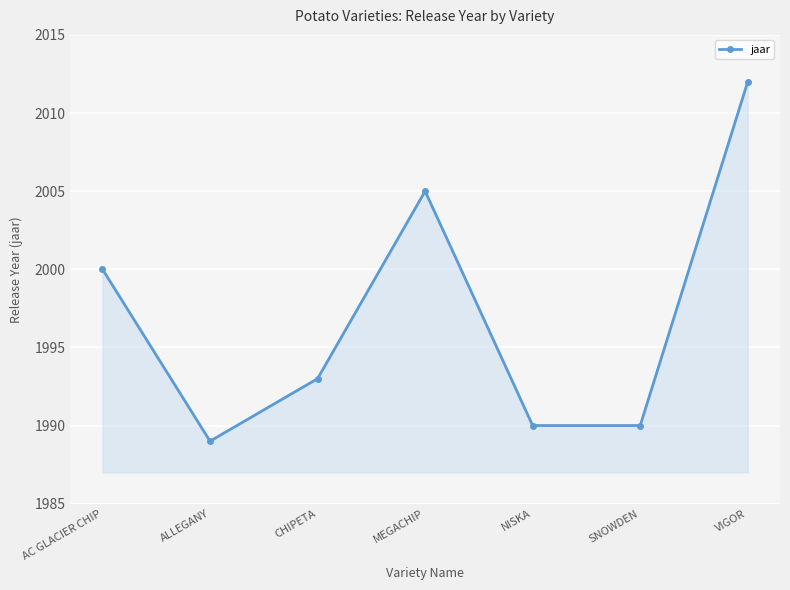

Which label corresponds to the smallest value in the chart?

ALLEGANY